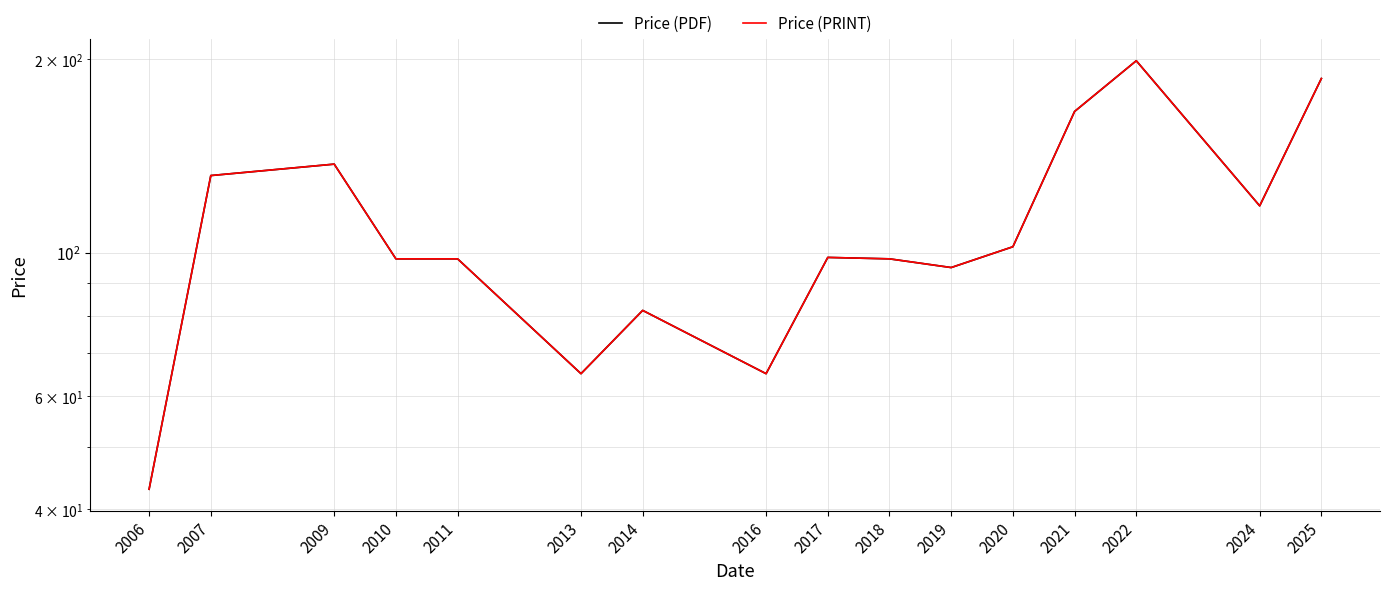

What are all the series names shown in the legend?

Price (PDF), Price (PRINT)